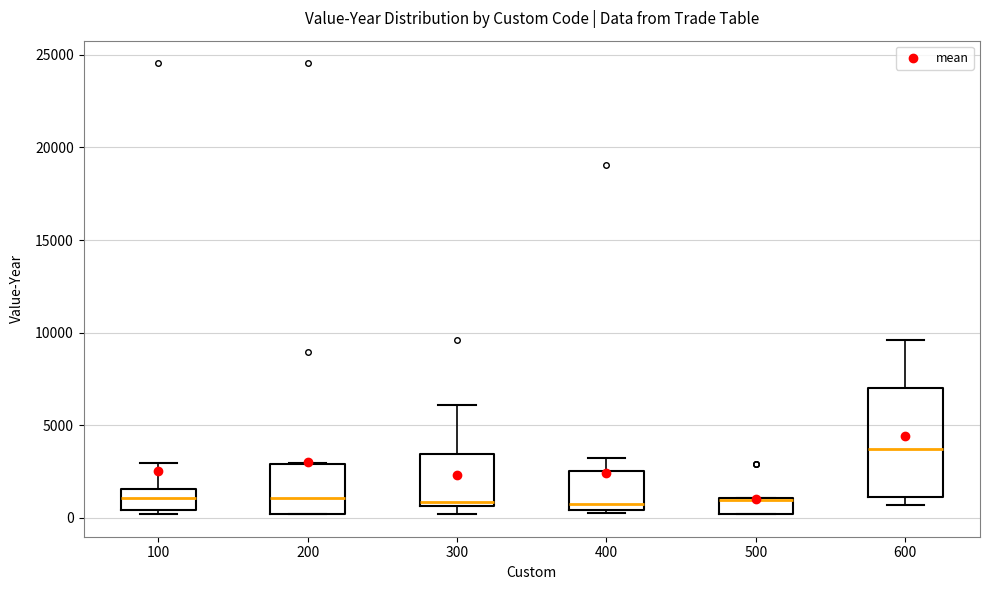

Which box is the tallest, from its lower edge to its upper edge?

600